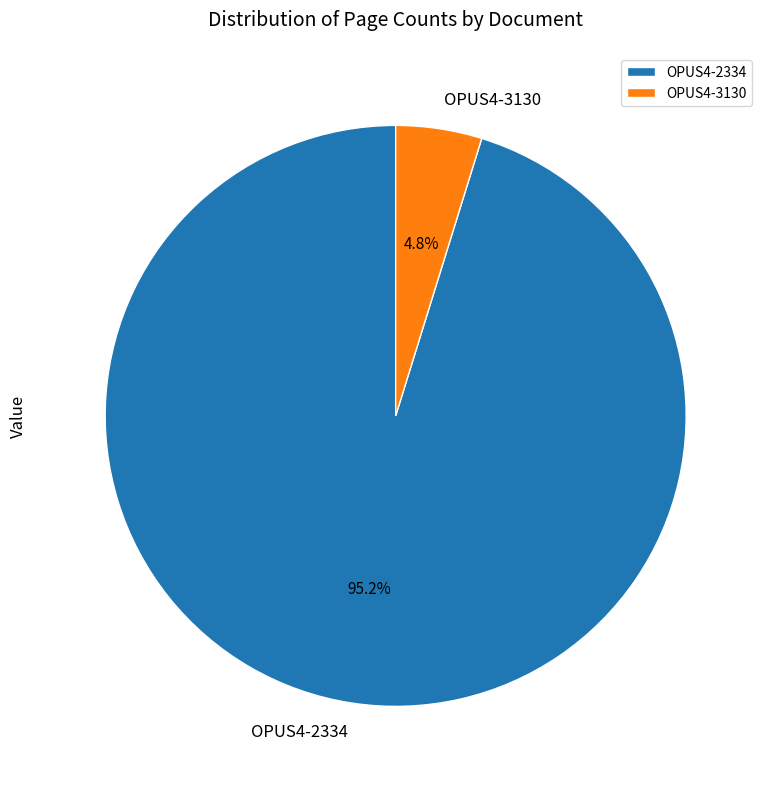

To the nearest percent, what is the combined percentage of OPUS4-3130 and OPUS4-2334?

100%